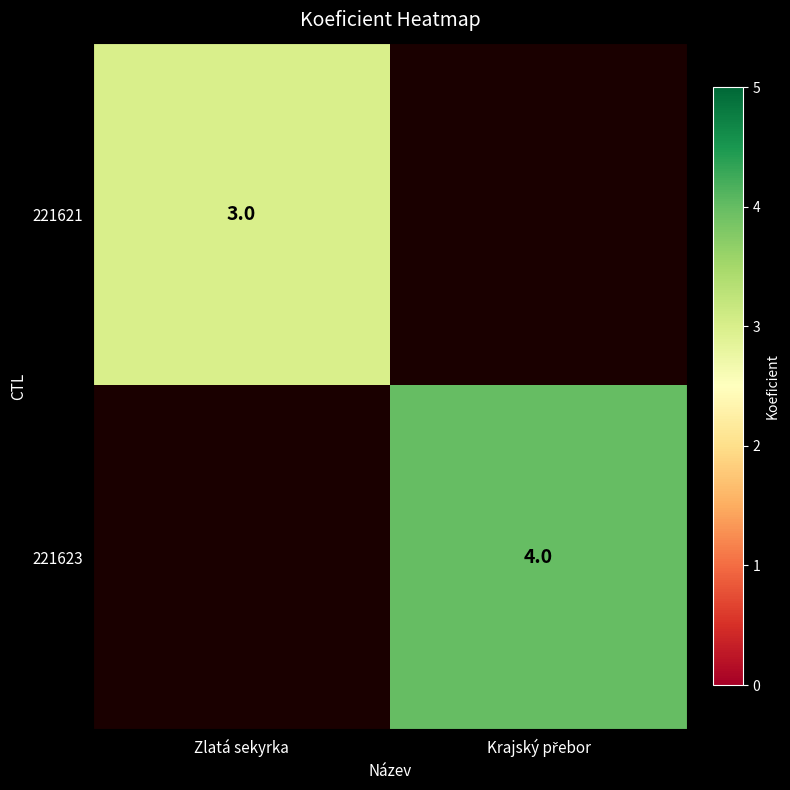

Which has a higher value, Zlatá sekyrka or Krajský přebor?

Krajský přebor